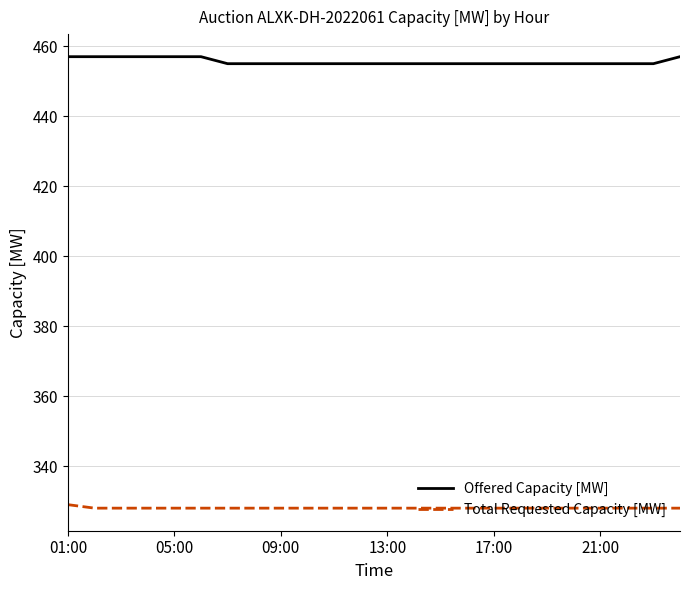

Rank the series by their average value, from lowest to highest.

Total Requested Capacity [MW], Offered Capacity [MW]